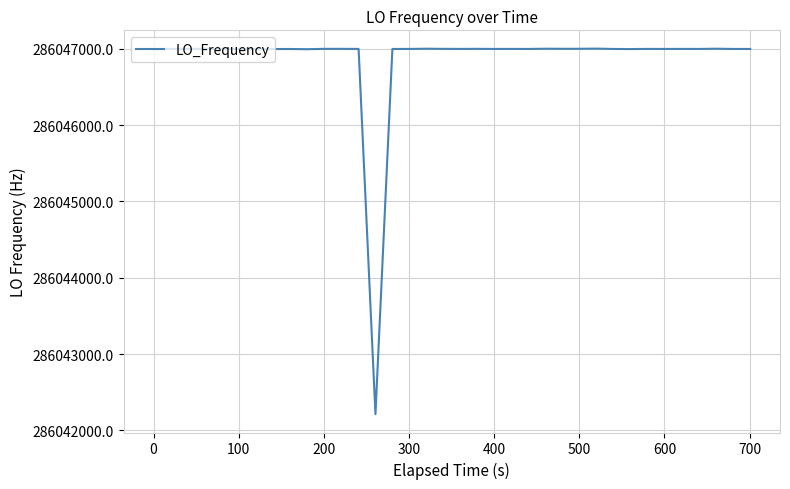

What is the greatest value displayed?

286047002.7